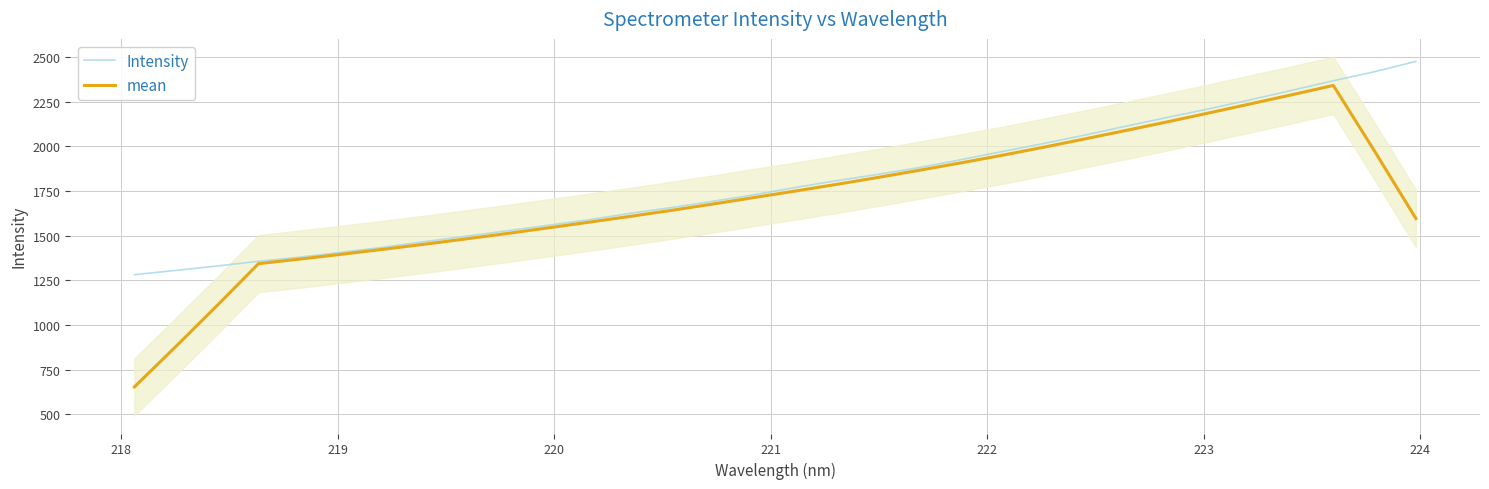

How many values in the Intensity series exceed 1771?

16